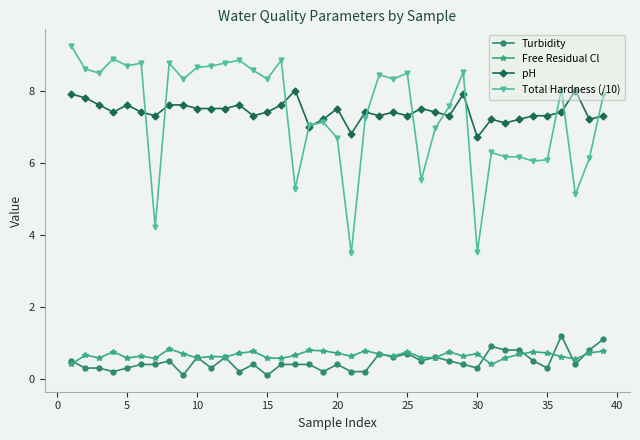

How many lines are shown in the chart?

4